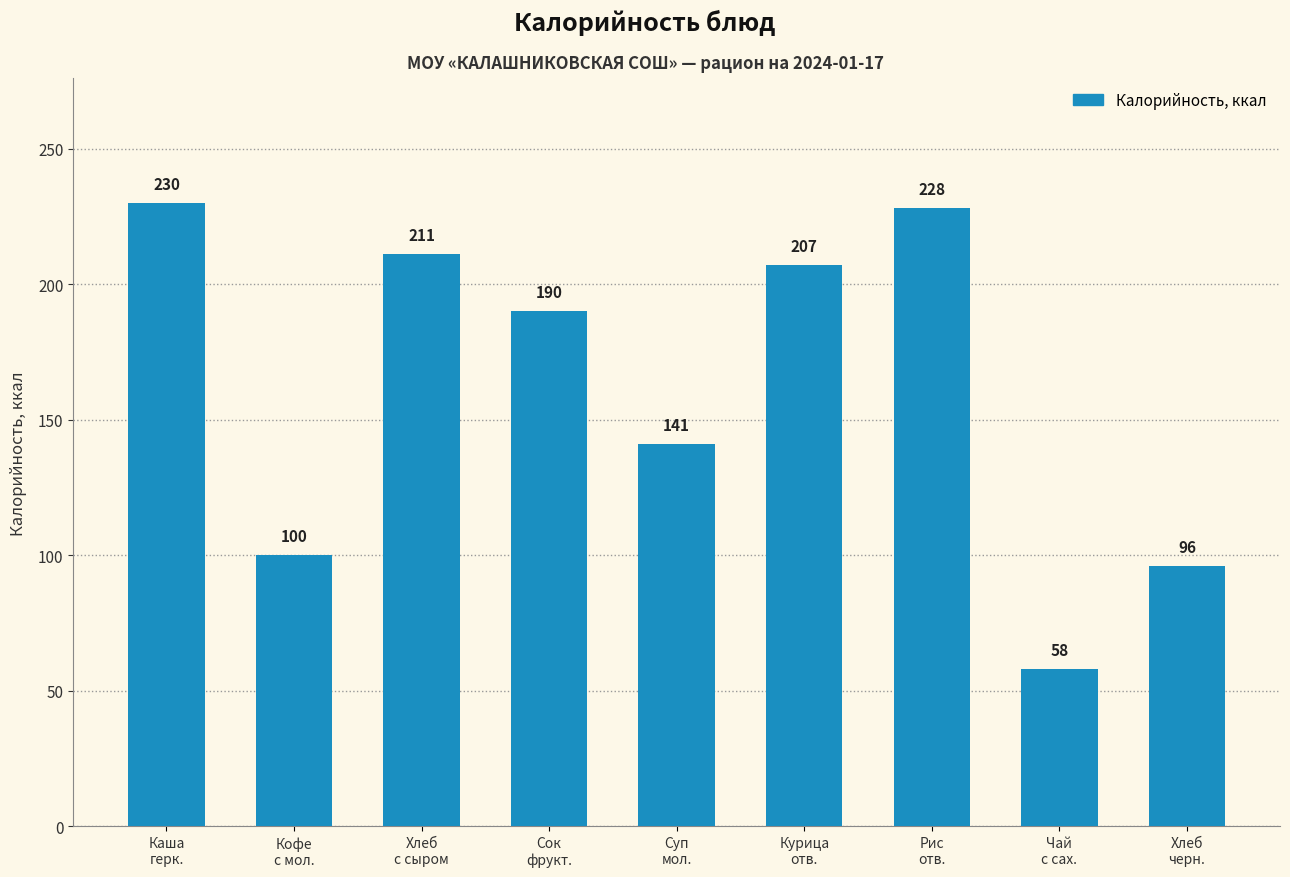

Reading left to right, list all the values displayed in this chart.

230	100	211	190	141	207	228	58	96